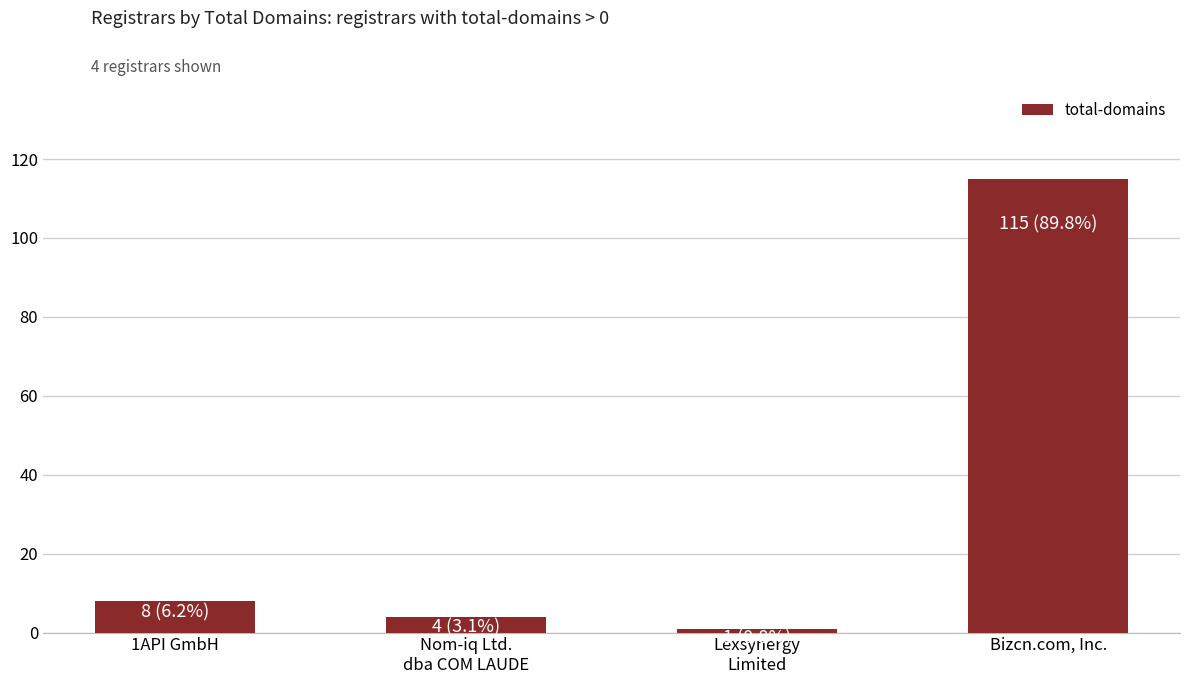

Does the chart contain any negative values?

No